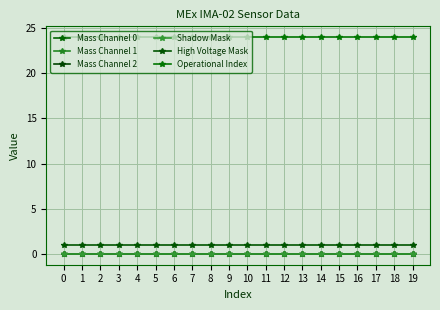

Does the chart have visible grid lines?

Yes